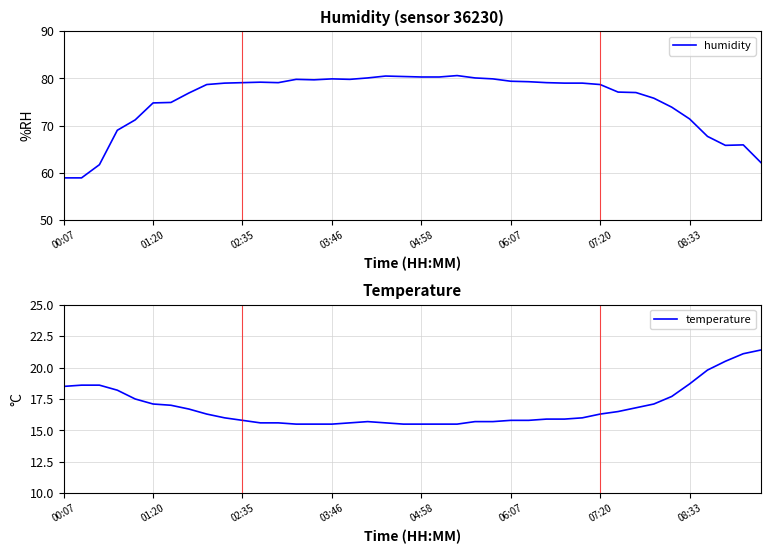

The value of humidity at 08:33 is 71.4. True or false?

True